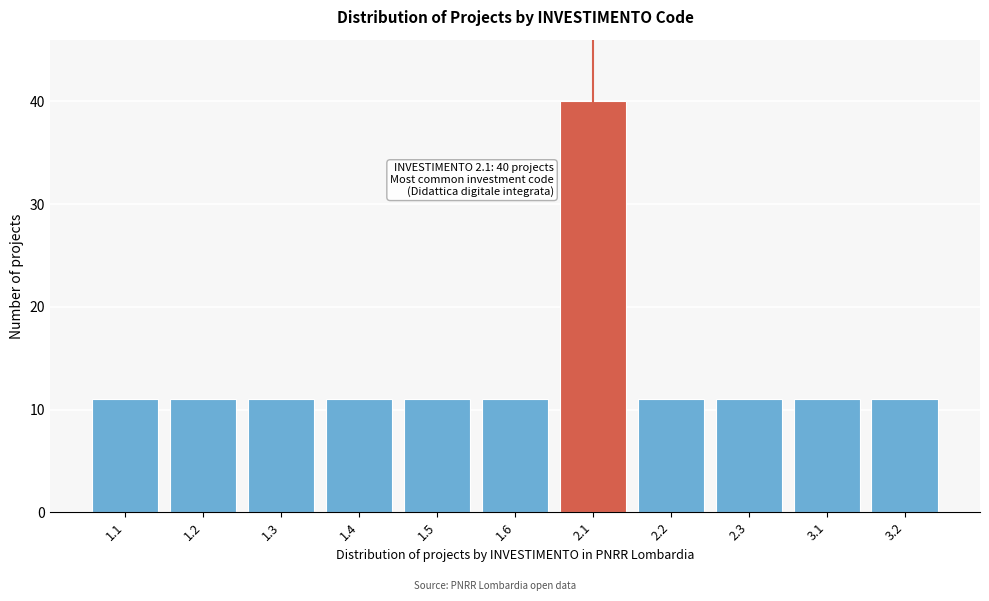

Reading left to right, transcribe all the data shown in this chart.

11	11	11	11	11	11	40	11	11	11	11